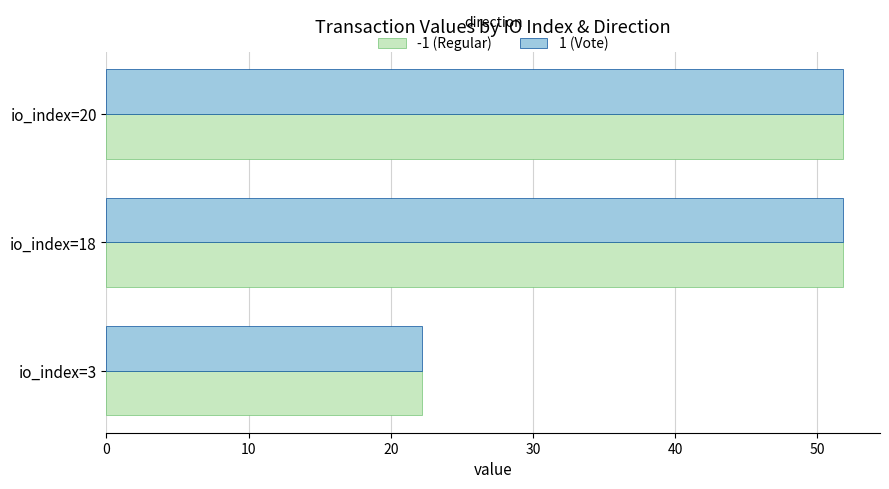

At how many categories does at least one series exceed 34?

2